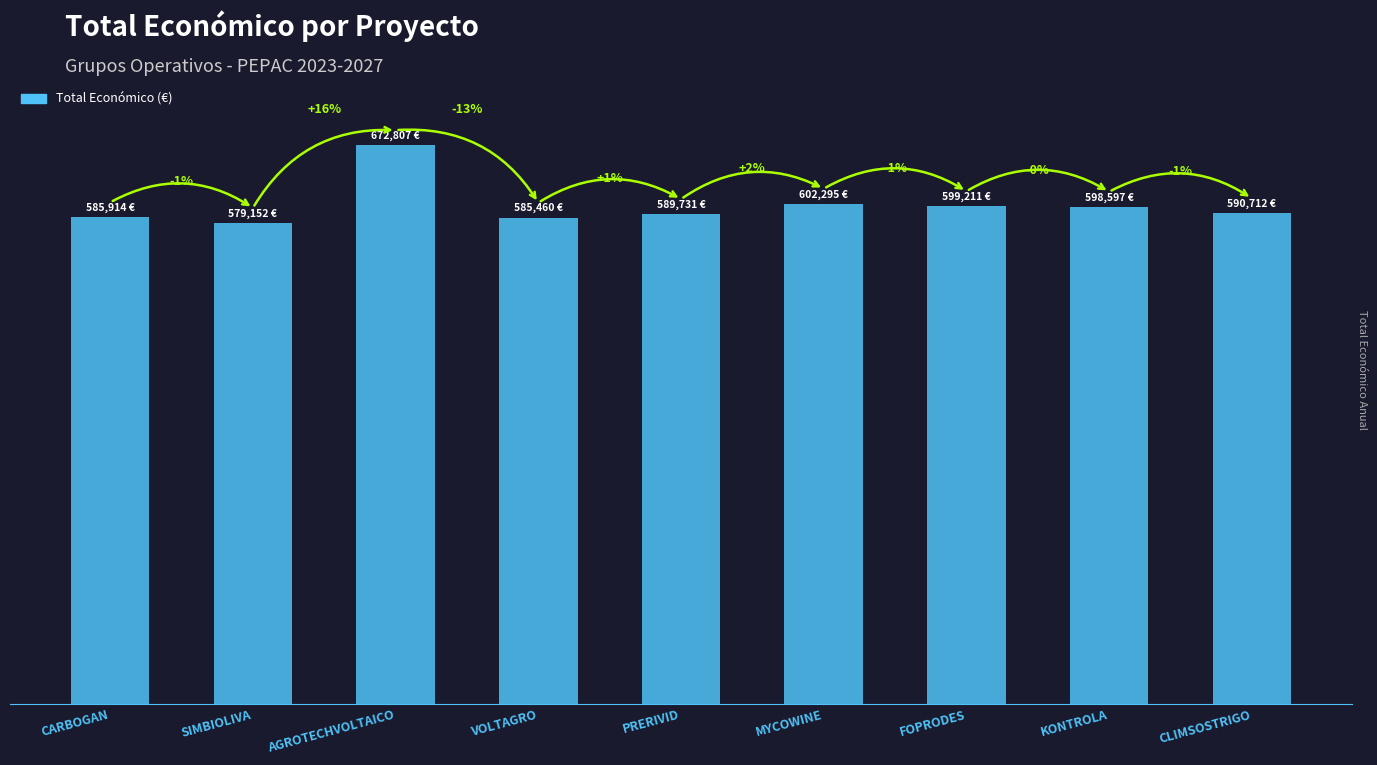

Between CARBOGAN and KONTROLA, which is larger?

KONTROLA